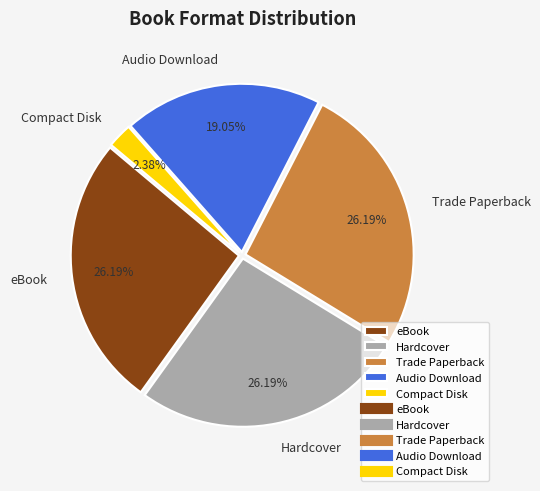

Between Audio Download and Trade Paperback, which is larger?

Trade Paperback